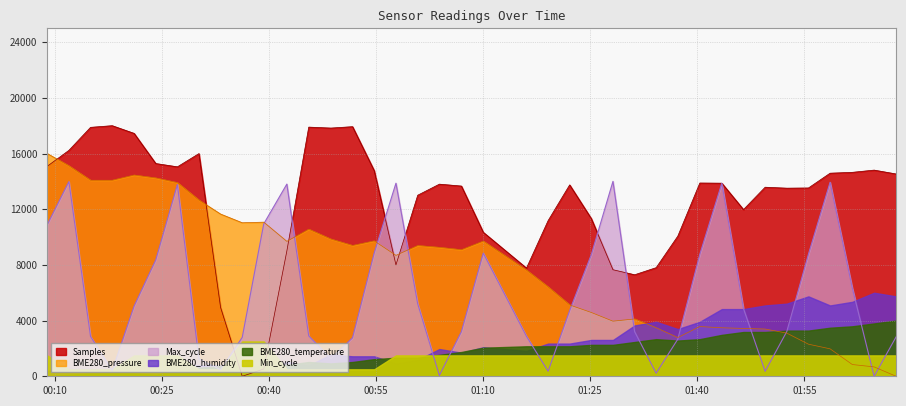

How many interior local peaks does the Max_cycle series have?

8